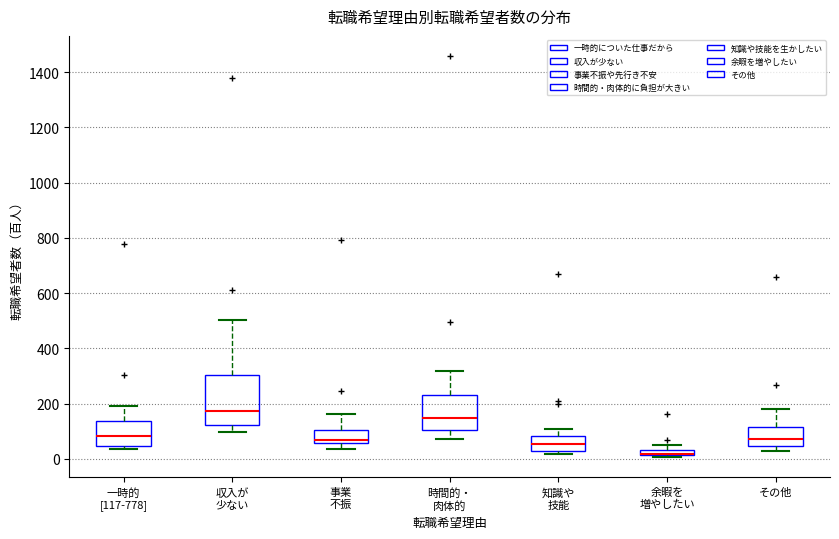

Comparing the boxes themselves (not the whiskers), which one is the tallest?

収入が 少ない